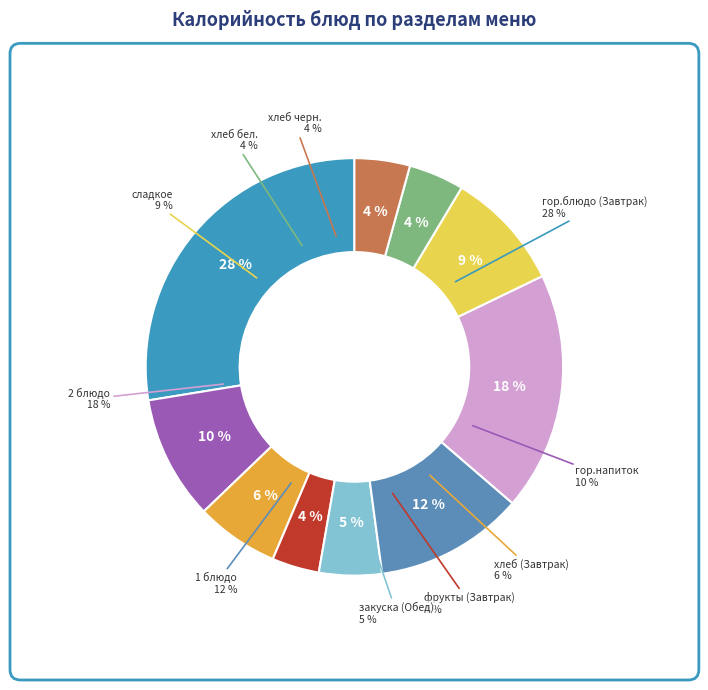

Which category has the biggest portion of the pie?

гор.блюдо (Завтрак)